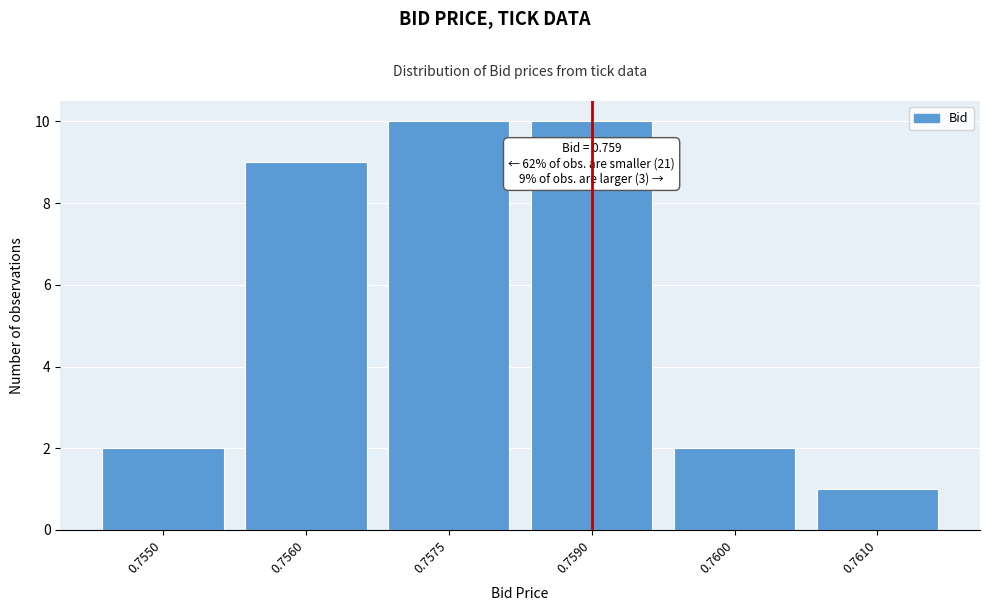

Reading left to right, what are all the values shown in this chart?

2	9	10	10	2	1